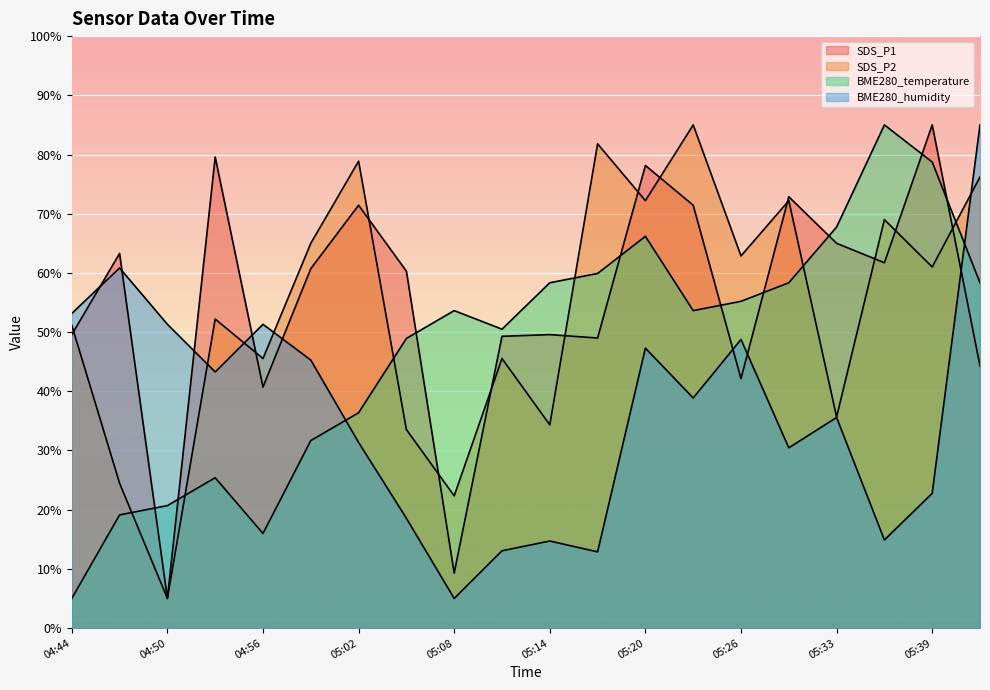

How many categories are shown in the chart?

20